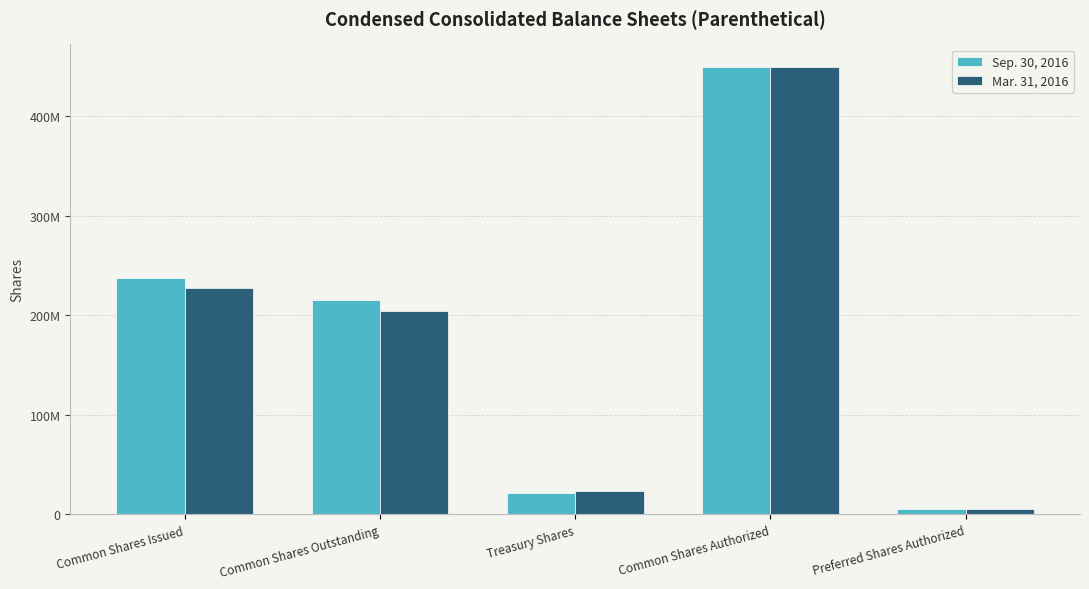

Does the chart contain stacked bars?

No